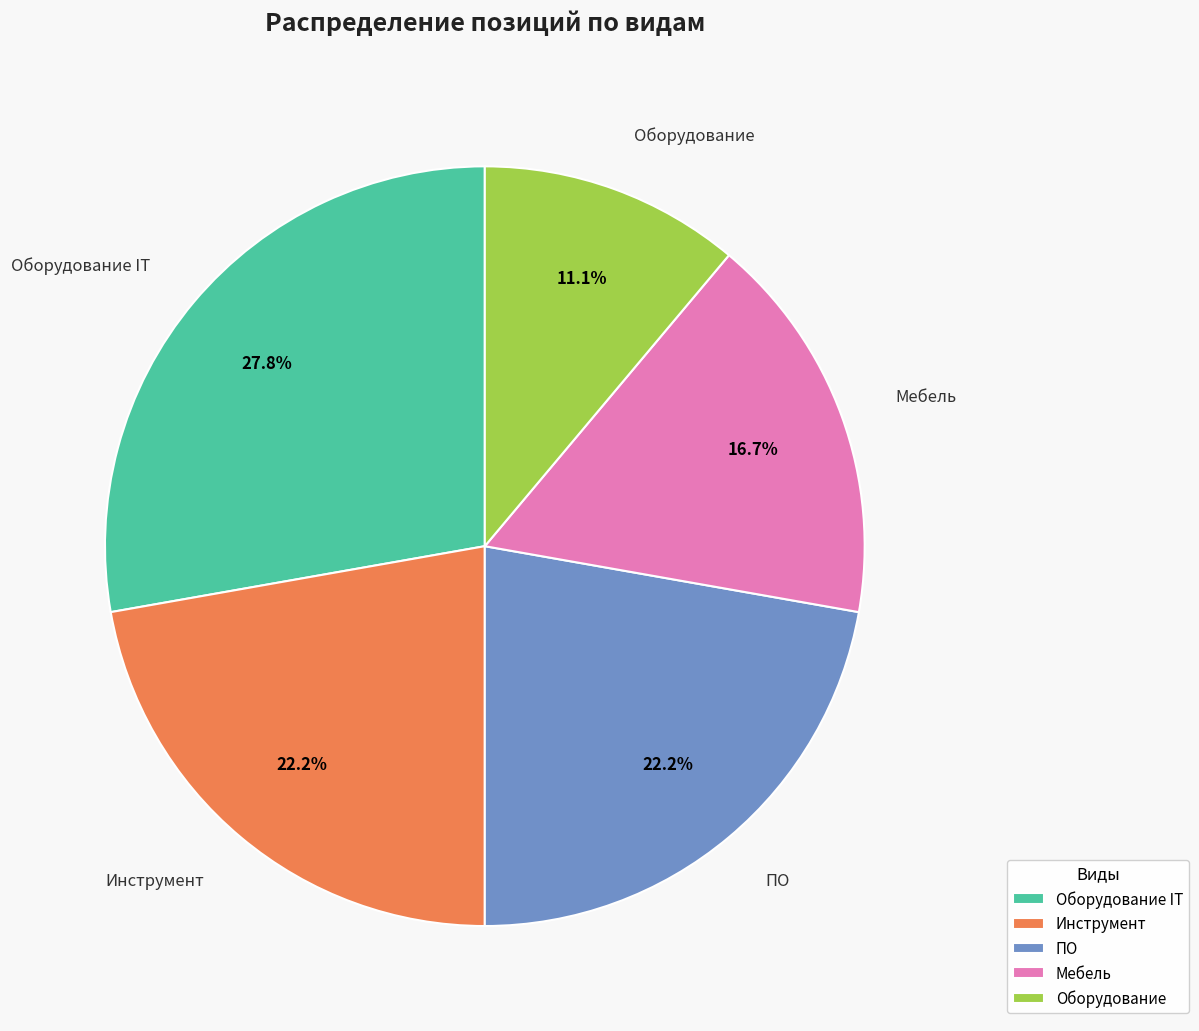

To the nearest percent, what is the difference between the largest and smallest slice percentages?

17%